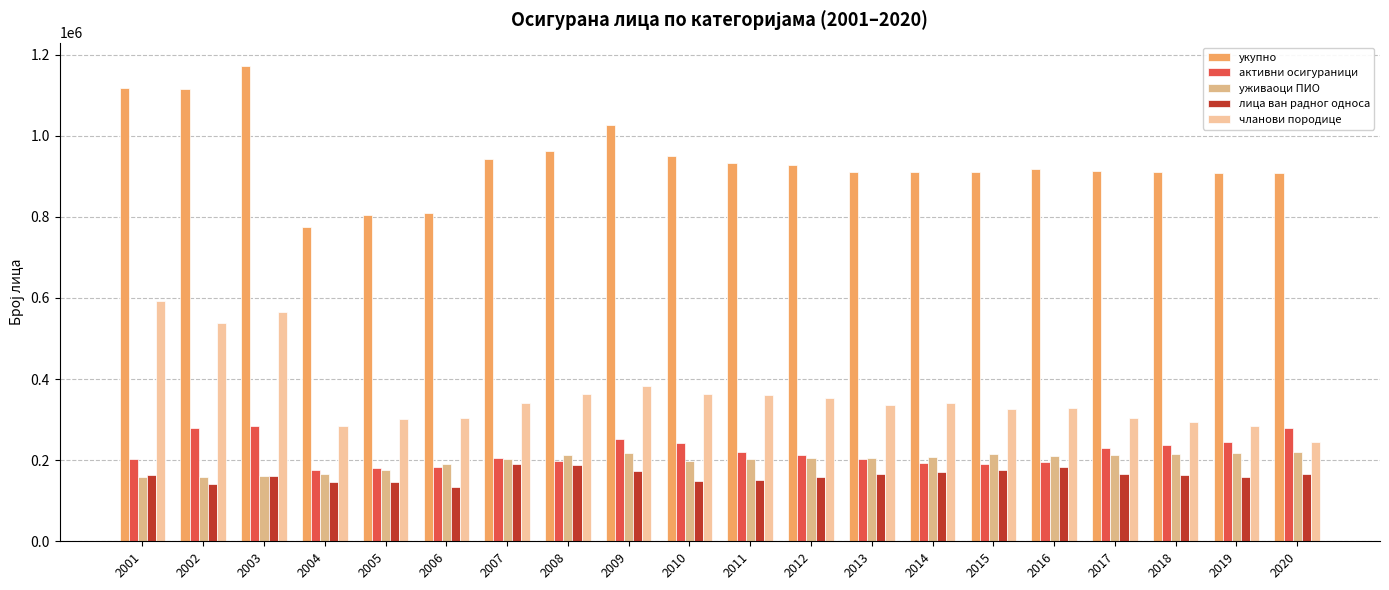

Reading left to right, extract all data points from this chart.

укупно: 1117012	1115509	1171064	773920	804885	810007	943375	963552	1025518	949369	932877	928561	910958	909813	910055	917357	913275	910484	907770	909356
активни осигураници: 201982	278367	283537	176081	180204	182508	205669	198675	251831	242095	219316	211814	202413	192059	191583	195471	229442	236537	244993	280150
уживаоци ПИО: 158997	157862	161120	166550	175364	190534	204088	213392	217372	197000	202051	204577	205663	206867	214574	211044	213809	216340	218838	219654
лица ван радног односа: 163740	141878	160553	145961	146809	132814	191746	187864	172782	148110	151171	158992	167130	171096	176631	183318	166209	163249	158532	164972
чланови породице: 592293	537402	565854	285328	302508	304151	341872	363621	383533	362164	360339	353178	335752	339791	327267	327524	303815	294358	285407	244580